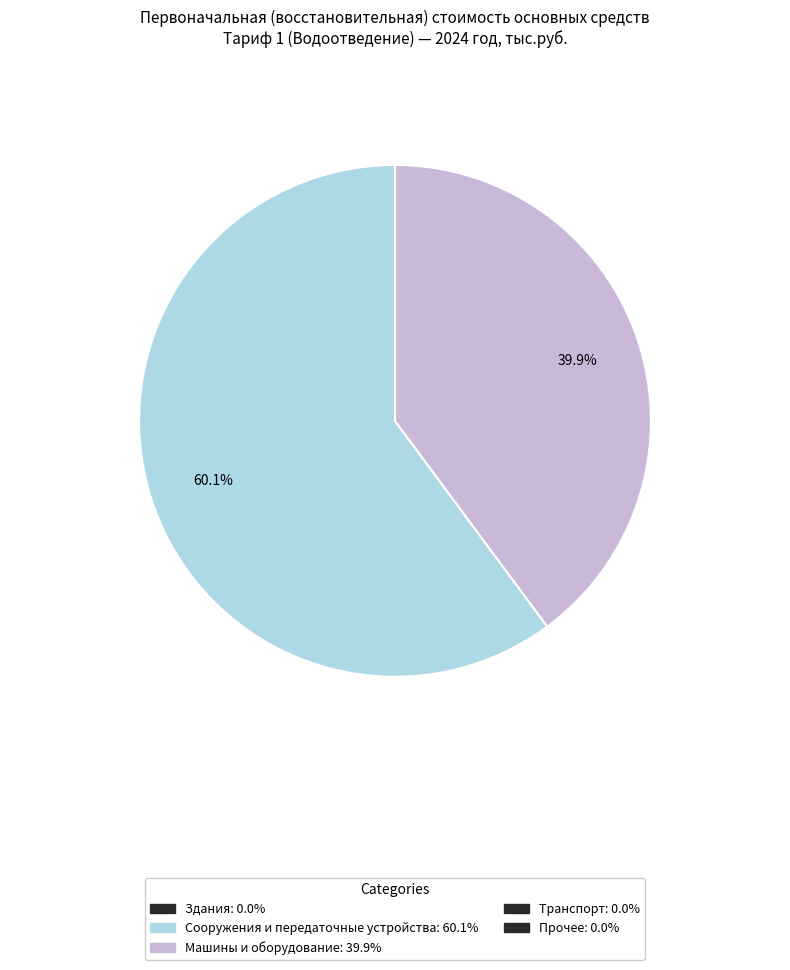

Is there a majority slice in this chart?

Yes